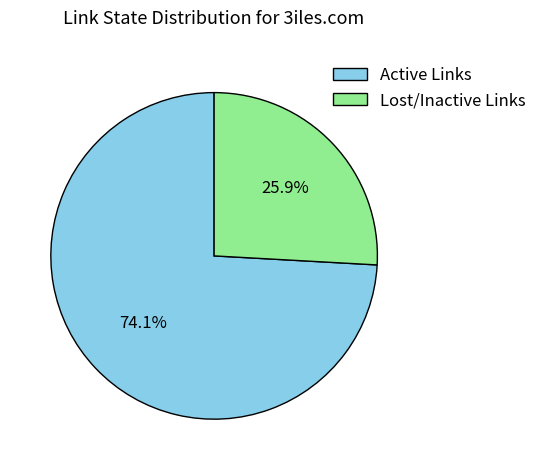

Combined, what portion of the pie is Lost/Inactive Links and Active Links?

100.0%